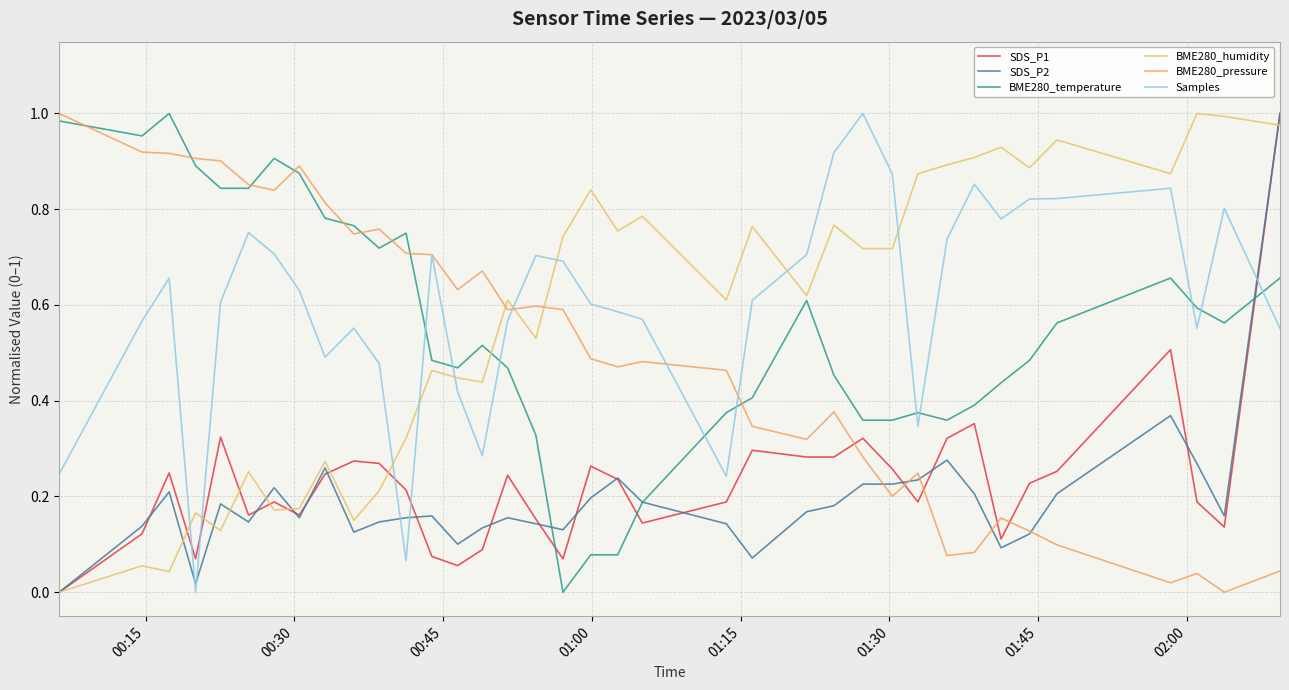

What is the label of the 4th point from the left?

01:00